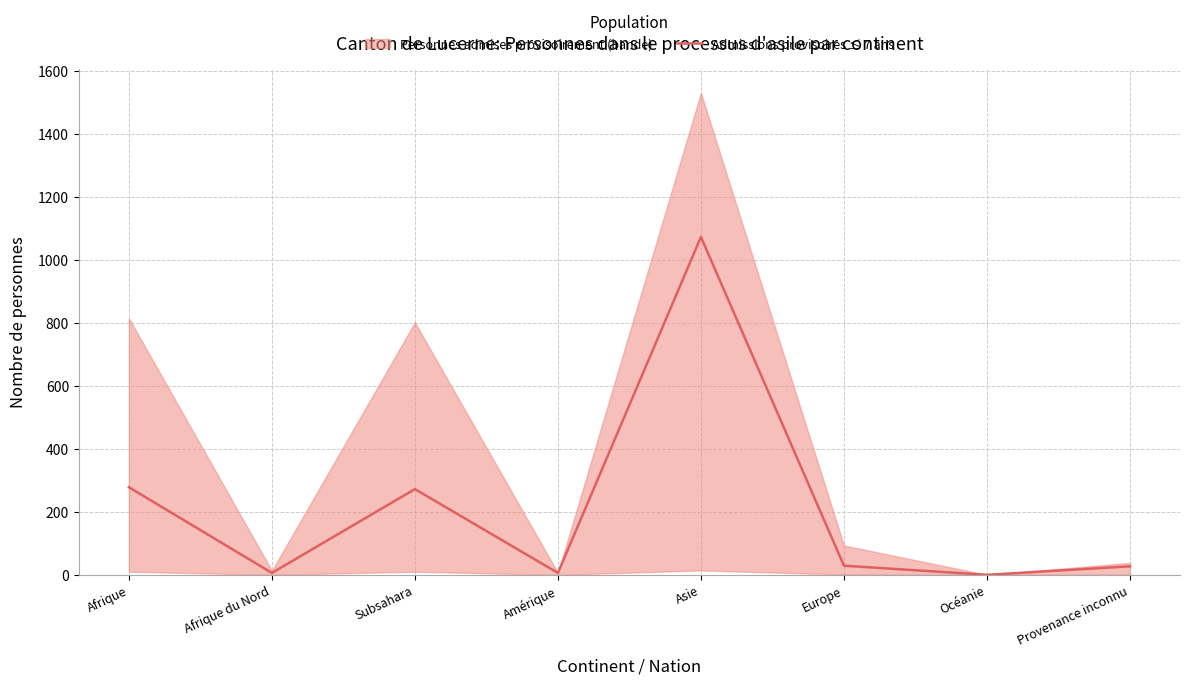

At which category does the chart reach its minimum across all series?

Océanie